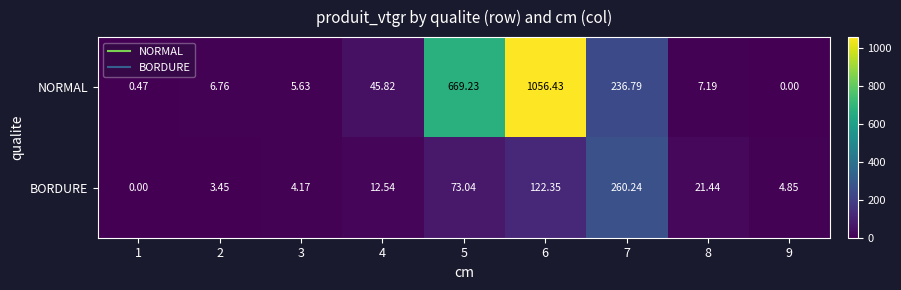

Is the value of BORDURE at 2 greater than the value of NORMAL at 7?

No